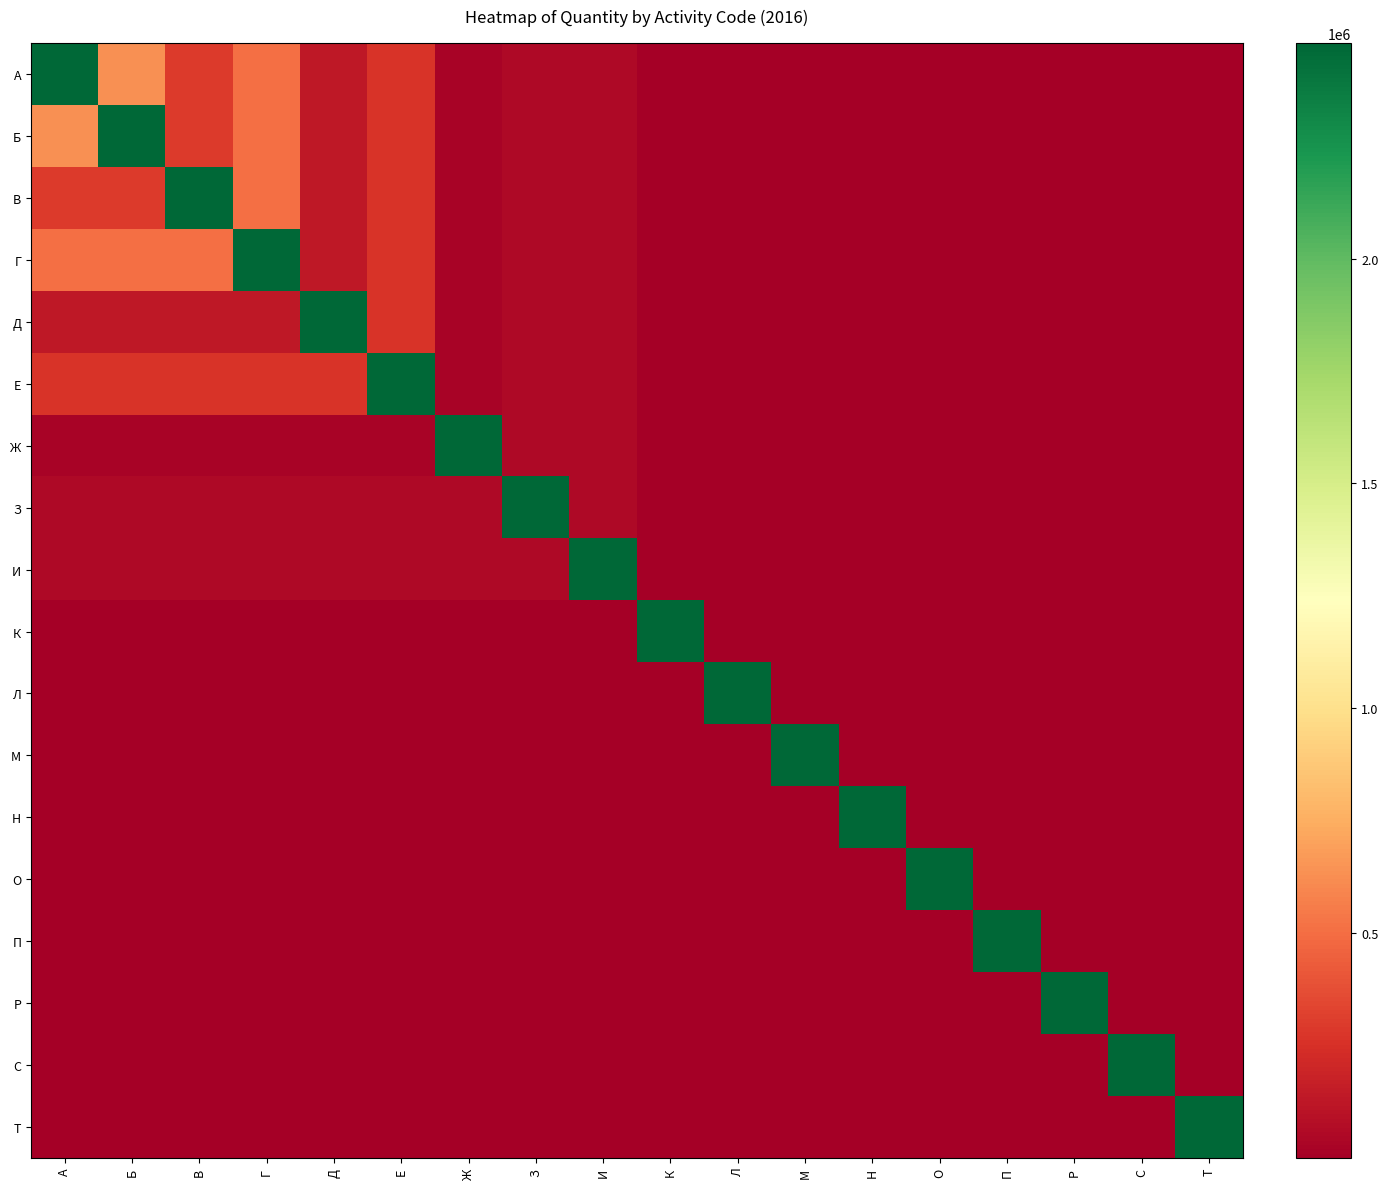

Reading left to right, transcribe all the data shown in this chart.

А: А=2479000	Б=639360	В=292400	Г=512200	Д=134204	Е=268212	Ж=27212	З=55508	И=56770	К=1000	Л=480	М=3506	Н=450	О=4224	П=5090	Р=570	С=548	Т=4228
Б: А=639360	Б=2479000	В=292400	Г=512200	Д=134204	Е=268212	Ж=27212	З=55508	И=56770	К=1000	Л=480	М=3506	Н=450	О=4224	П=5090	Р=570	С=548	Т=4228
В: А=292400	Б=292400	В=2479000	Г=512200	Д=134204	Е=268212	Ж=27212	З=55508	И=56770	К=1000	Л=480	М=3506	Н=450	О=4224	П=5090	Р=570	С=548	Т=4228
Г: А=512200	Б=512200	В=512200	Г=2479000	Д=134204	Е=268212	Ж=27212	З=55508	И=56770	К=1000	Л=480	М=3506	Н=450	О=4224	П=5090	Р=570	С=548	Т=4228
Д: А=134204	Б=134204	В=134204	Г=134204	Д=2479000	Е=268212	Ж=27212	З=55508	И=56770	К=1000	Л=480	М=3506	Н=450	О=4224	П=5090	Р=570	С=548	Т=4228
Е: А=268212	Б=268212	В=268212	Г=268212	Д=268212	Е=2479000	Ж=27212	З=55508	И=56770	К=1000	Л=480	М=3506	Н=450	О=4224	П=5090	Р=570	С=548	Т=4228
Ж: А=27212	Б=27212	В=27212	Г=27212	Д=27212	Е=27212	Ж=2479000	З=55508	И=56770	К=1000	Л=480	М=3506	Н=450	О=4224	П=5090	Р=570	С=548	Т=4228
З: А=55508	Б=55508	В=55508	Г=55508	Д=55508	Е=55508	Ж=55508	З=2479000	И=56770	К=1000	Л=480	М=3506	Н=450	О=4224	П=5090	Р=570	С=548	Т=4228
И: А=56770	Б=56770	В=56770	Г=56770	Д=56770	Е=56770	Ж=56770	З=56770	И=2479000	К=1000	Л=480	М=3506	Н=450	О=4224	П=5090	Р=570	С=548	Т=4228
К: А=1000	Б=1000	В=1000	Г=1000	Д=1000	Е=1000	Ж=1000	З=1000	И=1000	К=2479000	Л=480	М=3506	Н=450	О=4224	П=5090	Р=570	С=548	Т=4228
Л: А=480	Б=480	В=480	Г=480	Д=480	Е=480	Ж=480	З=480	И=480	К=480	Л=2479000	М=3506	Н=450	О=4224	П=5090	Р=570	С=548	Т=4228
М: А=3506	Б=3506	В=3506	Г=3506	Д=3506	Е=3506	Ж=3506	З=3506	И=3506	К=3506	Л=3506	М=2479000	Н=450	О=4224	П=5090	Р=570	С=548	Т=4228
Н: А=450	Б=450	В=450	Г=450	Д=450	Е=450	Ж=450	З=450	И=450	К=450	Л=450	М=450	Н=2479000	О=4224	П=5090	Р=570	С=548	Т=4228
О: А=4224	Б=4224	В=4224	Г=4224	Д=4224	Е=4224	Ж=4224	З=4224	И=4224	К=4224	Л=4224	М=4224	Н=4224	О=2479000	П=5090	Р=570	С=548	Т=4228
П: А=5090	Б=5090	В=5090	Г=5090	Д=5090	Е=5090	Ж=5090	З=5090	И=5090	К=5090	Л=5090	М=5090	Н=5090	О=5090	П=2479000	Р=570	С=548	Т=4228
Р: А=570	Б=570	В=570	Г=570	Д=570	Е=570	Ж=570	З=570	И=570	К=570	Л=570	М=570	Н=570	О=570	П=570	Р=2479000	С=548	Т=4228
С: А=548	Б=548	В=548	Г=548	Д=548	Е=548	Ж=548	З=548	И=548	К=548	Л=548	М=548	Н=548	О=548	П=548	Р=548	С=2479000	Т=4228
Т: А=4228	Б=4228	В=4228	Г=4228	Д=4228	Е=4228	Ж=4228	З=4228	И=4228	К=4228	Л=4228	М=4228	Н=4228	О=4228	П=4228	Р=4228	С=4228	Т=2479000